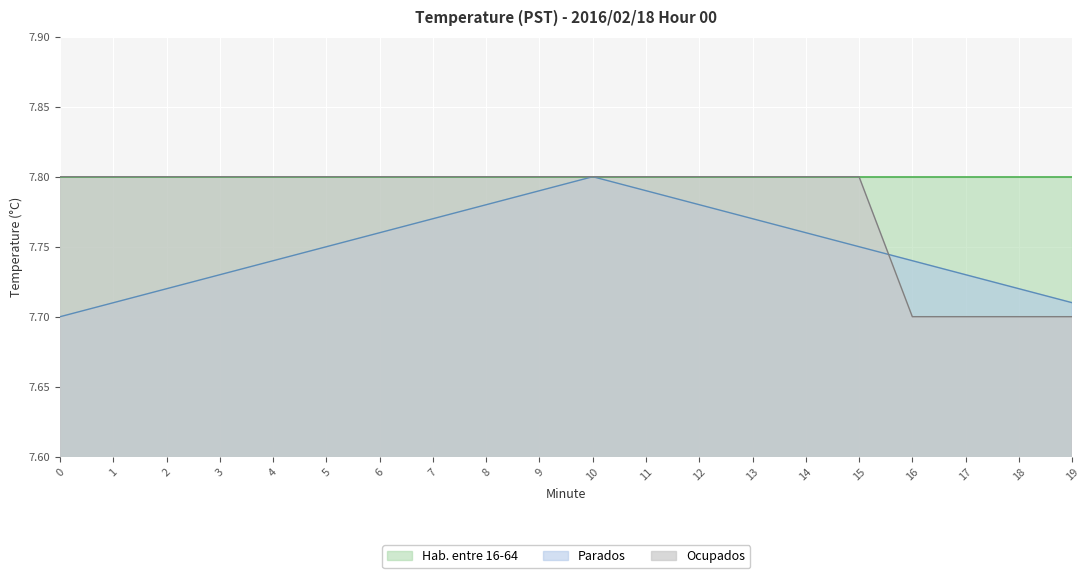

What value does the Parados series have at 10?

7.8